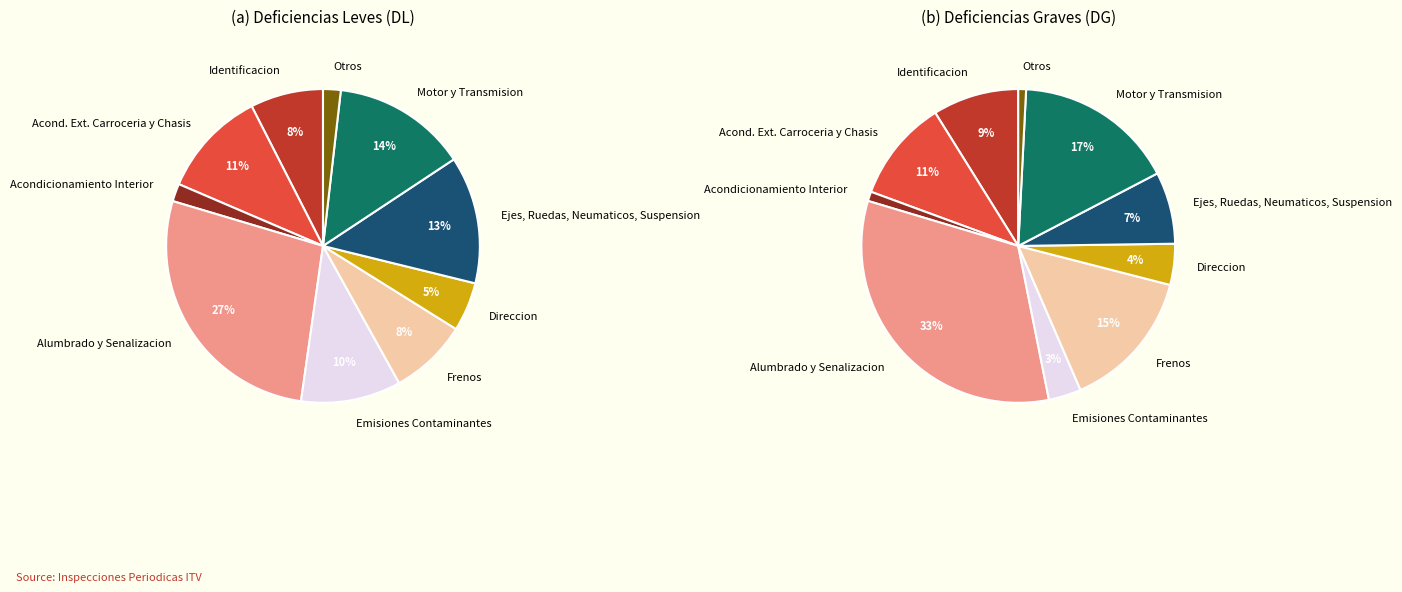

To the nearest percent, what is the difference between the largest and smallest slice percentages?

32%